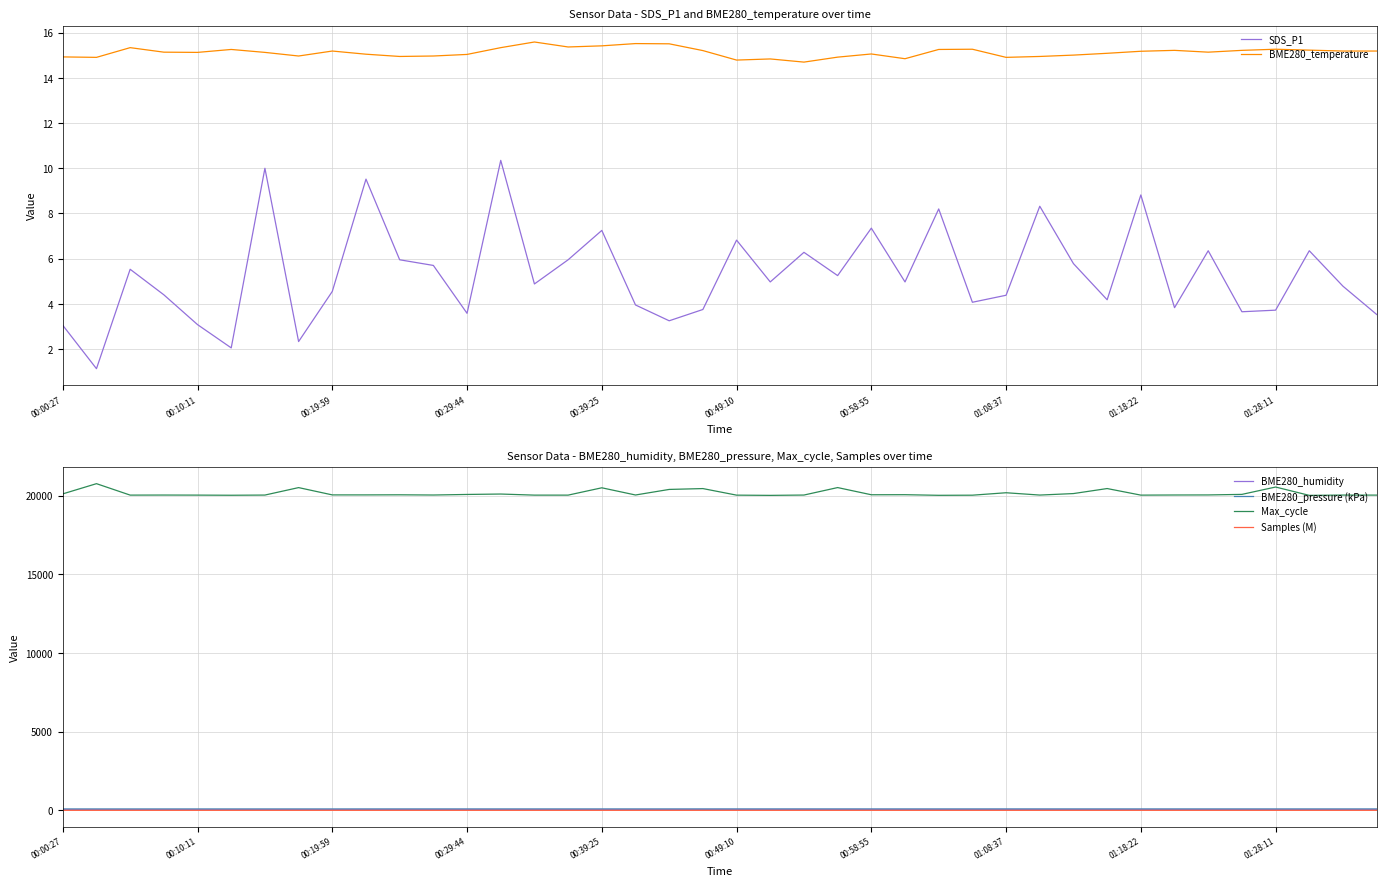

Which series has the largest range (max minus min)?

Max_cycle